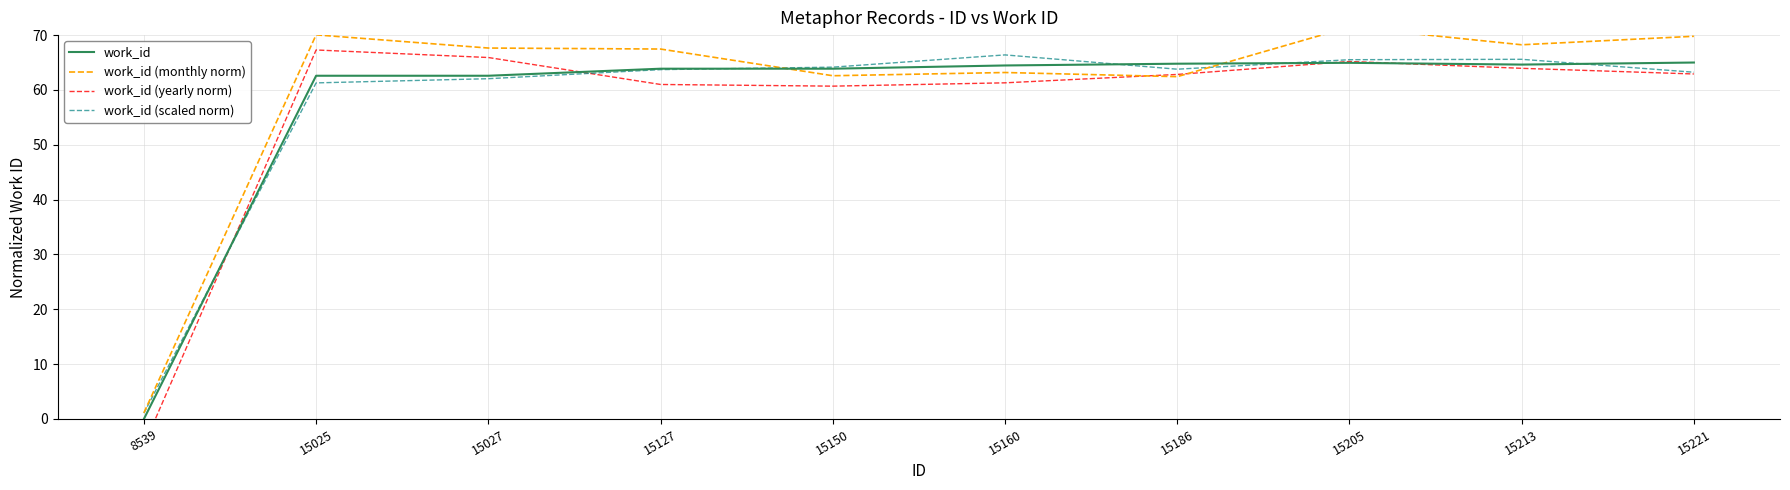

Reading right to left, list all the values displayed in this chart.

work_id: 15221=65.0	15213=64.6	15205=64.9	15186=64.8	15160=64.5	15150=63.9	15127=63.9	15027=62.6	15025=62.6	8539=0.0
work_id (monthly norm): 15221=69.8	15213=68.2	15205=71.5	15186=62.4	15160=63.2	15150=62.6	15127=67.5	15027=67.6	15025=70.0	8539=1.1
work_id (yearly norm): 15221=62.9	15213=63.9	15205=65.2	15186=62.8	15160=61.3	15150=60.7	15127=61.0	15027=65.9	15025=67.3	8539=-4.8
work_id (scaled norm): 15221=63.2	15213=65.6	15205=65.5	15186=63.8	15160=66.4	15150=64.2	15127=63.7	15027=62.1	15025=61.3	8539=1.1